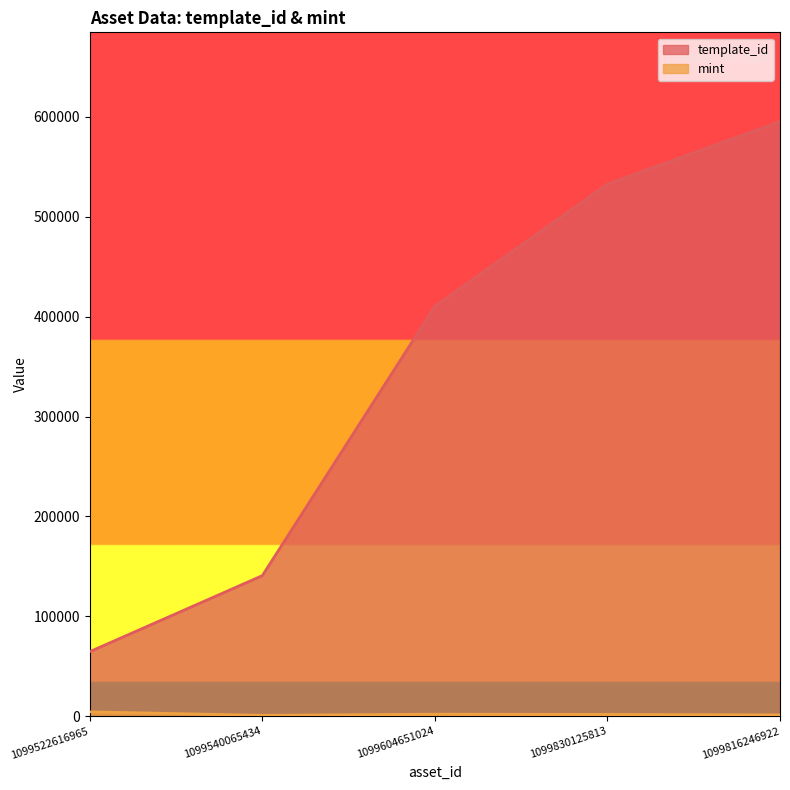

What is the label of the 4th point from the left?

1099830125813